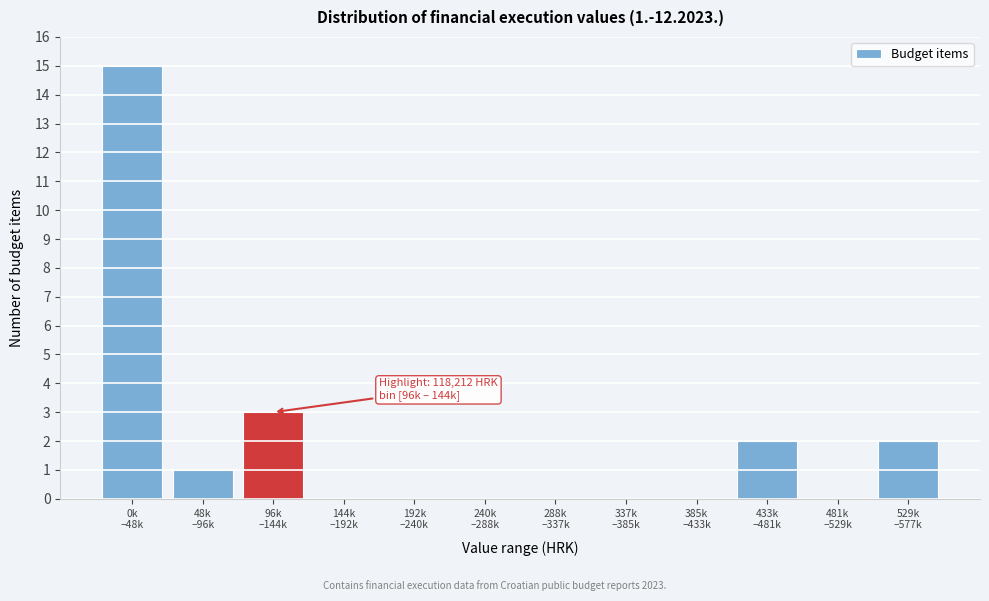

What is the greatest value displayed?

15